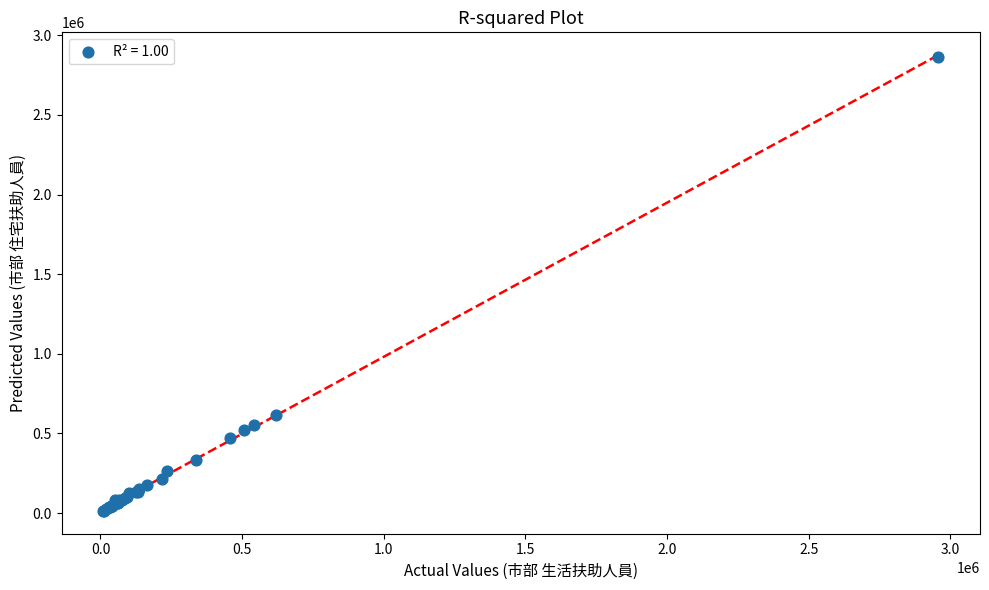

What Y value in the scatter plot is closest to 1439682?

613693